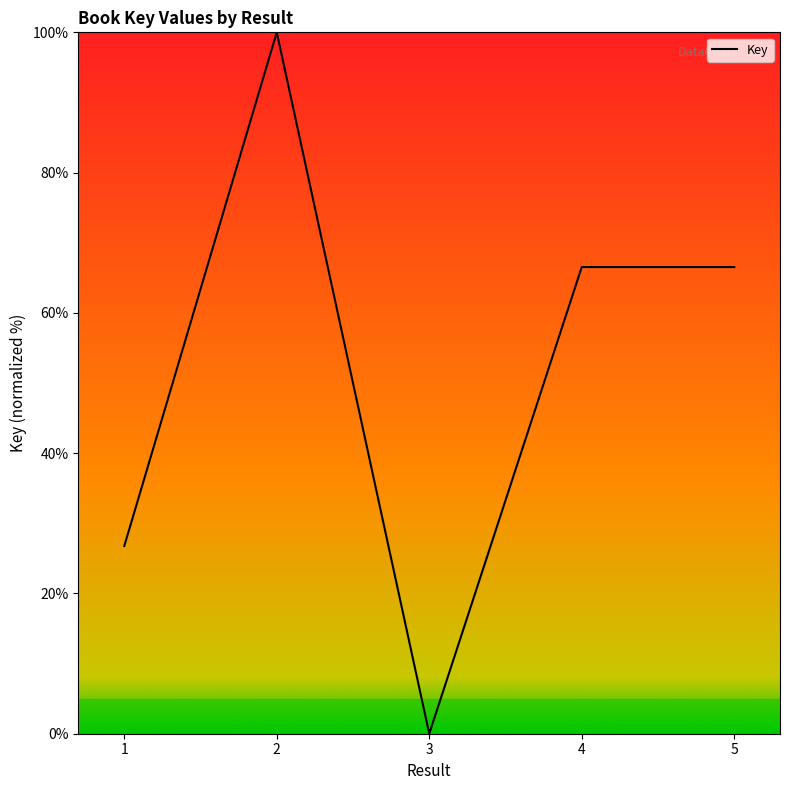

How many interior local valleys (lower than both neighbors) does the data have?

1